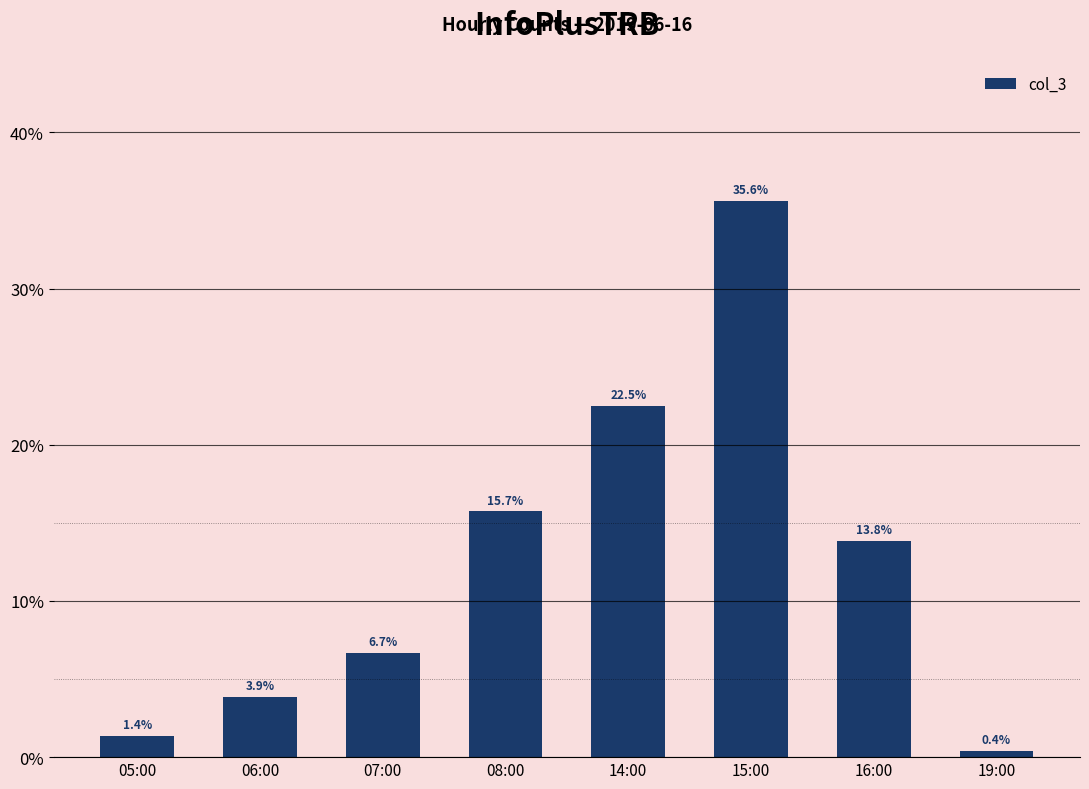

The value at 19:00 is 0.4. True or false?

True